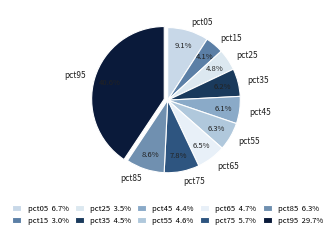

True or false: pct45 accounts for 1% of the total.

False